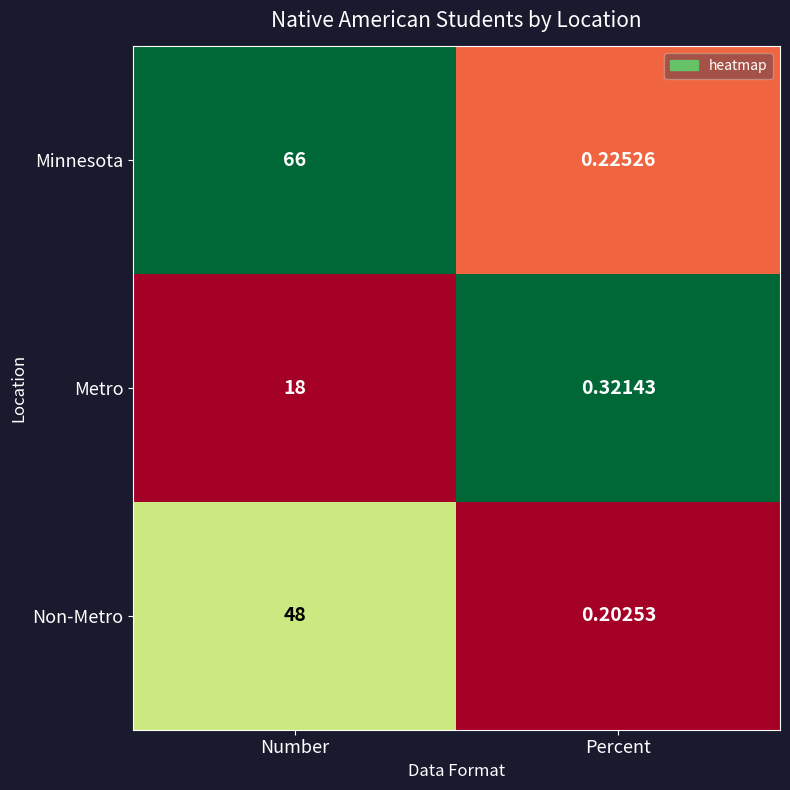

Which series has the widest spread of values?

Minnesota